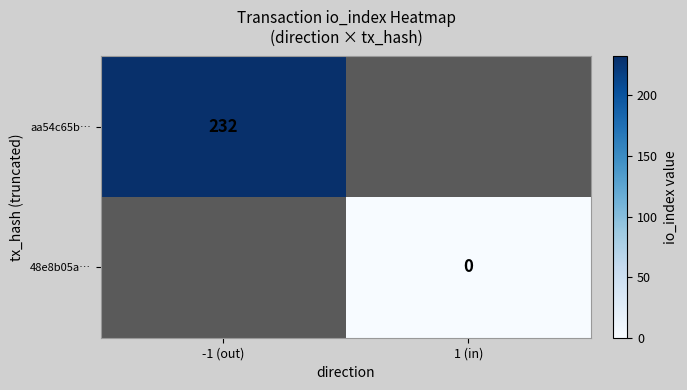

Which category has the highest value across all series?

-1 (out)